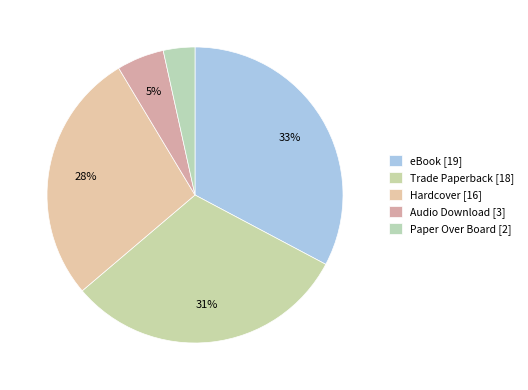

How many segments does this pie chart have?

5